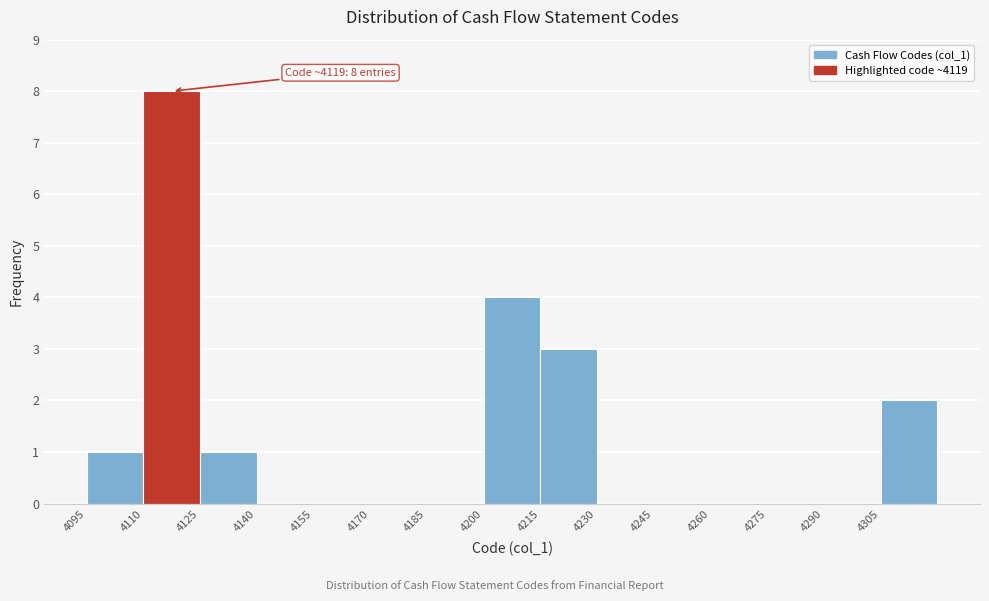

Which range on the x-axis has the tallest bar?

4110 to 4125